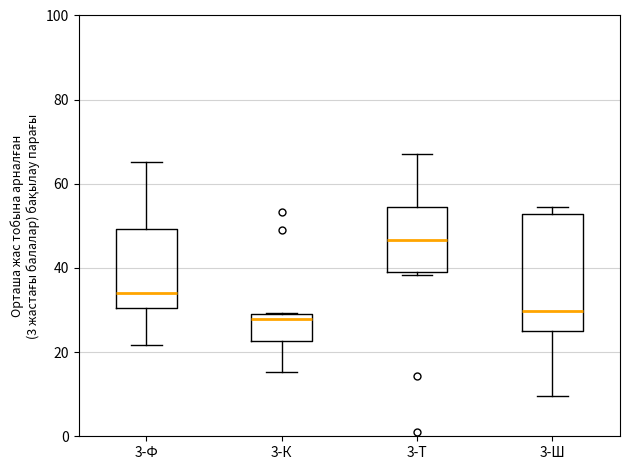

Where does the upper whisker of the box for 3-Т end on the y-axis? The values are not printed on the chart, so give them approximately, as read against the axis.

68